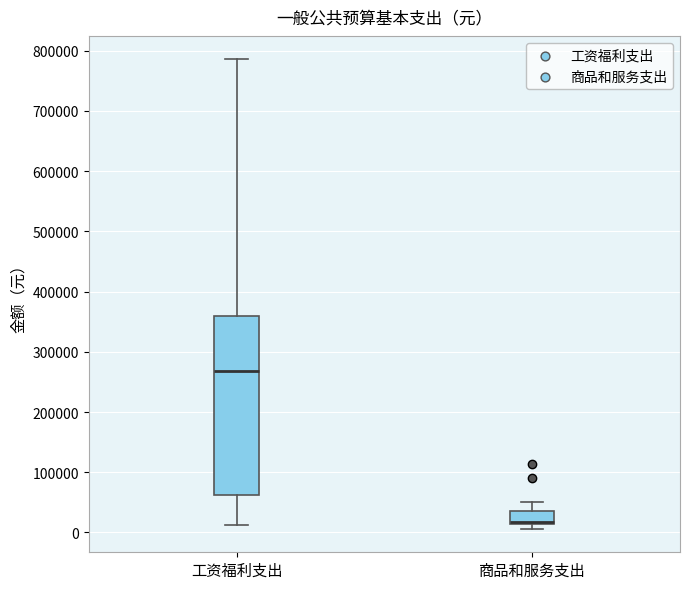

Reading left to right, transcribe this box plot: for each box, give where its median line is, the range the box spans, and where its two whiskers end, as read against the y-axis. The values are not printed on the chart, so give them approximately, as read against the axis.

工资福利支出: median 270000, box 60000 to 360000, whiskers 10000 to 790000
商品和服务支出: median 20000, box 10000 to 40000, whiskers 10000 (just below the box's lower edge) to 50000